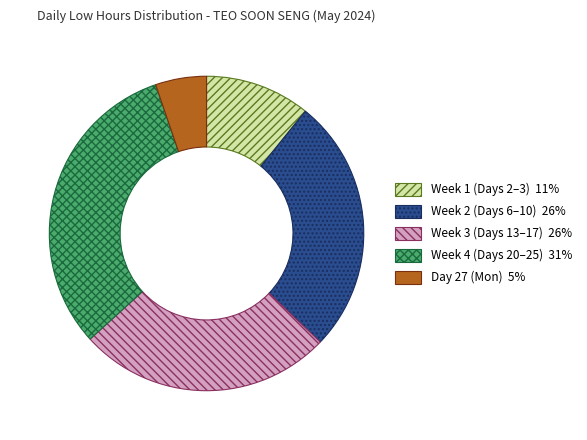

What is the smallest slice in the pie chart?

Day 27 (Mon) 5%